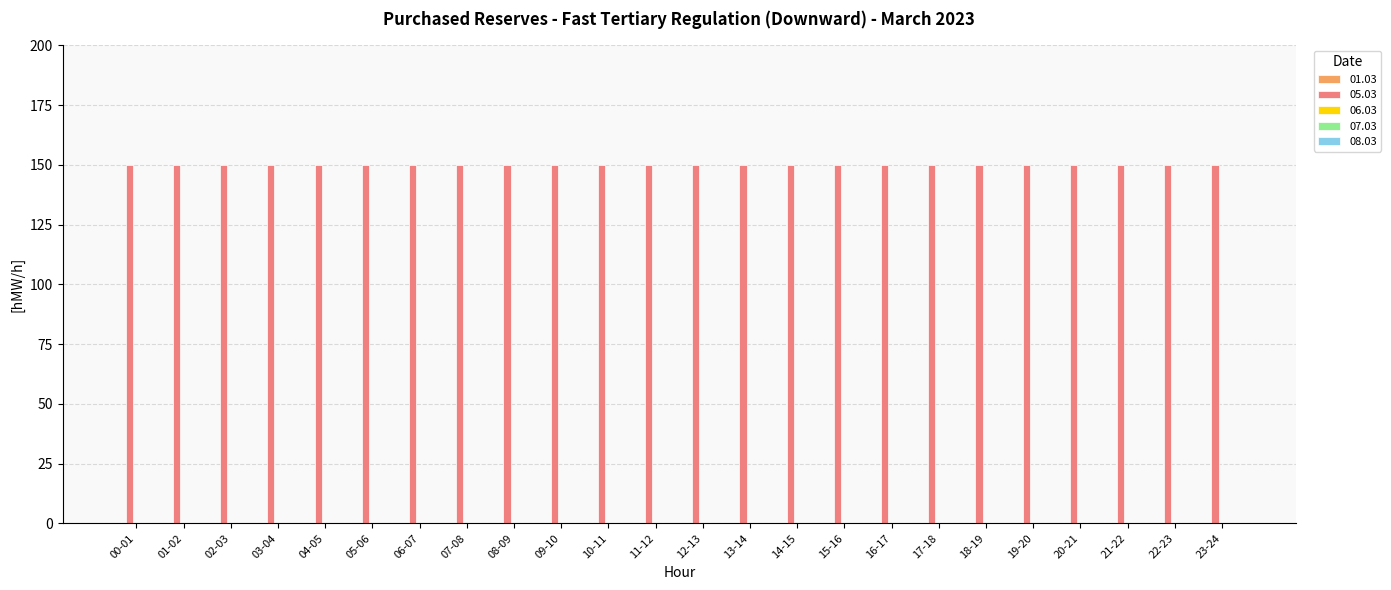

What is the label of the 13th bar from the left?

12-13